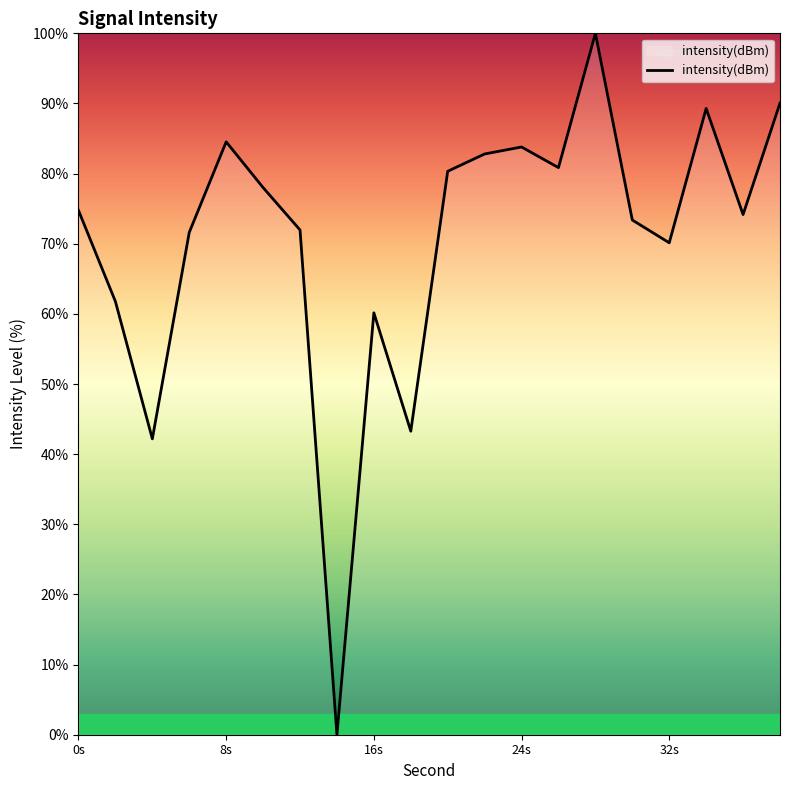

What is the difference between the second highest and second lowest values?

47.9